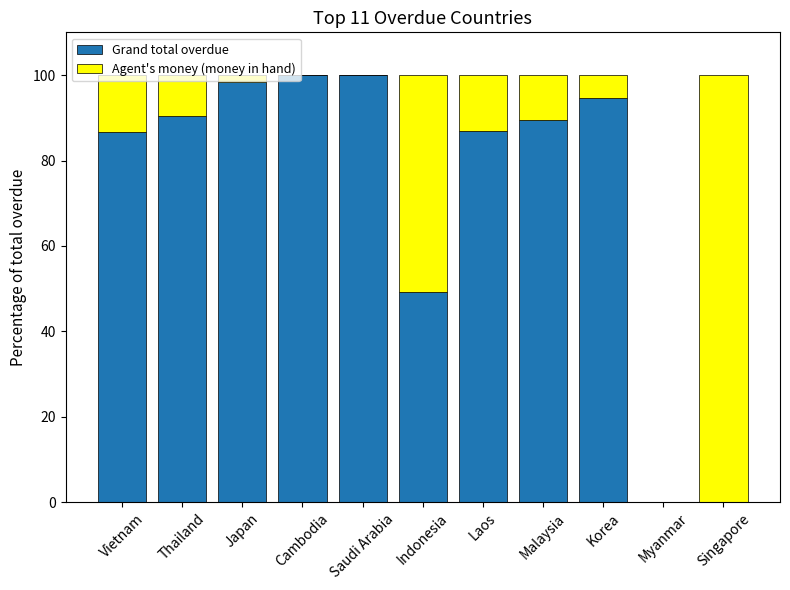

Is it true that Grand total overdue equals 131.0 at Cambodia?

False